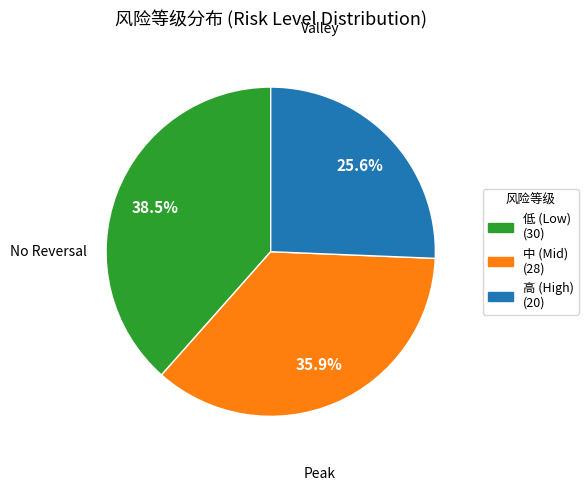

Which has a higher value, 低 or 高?

低